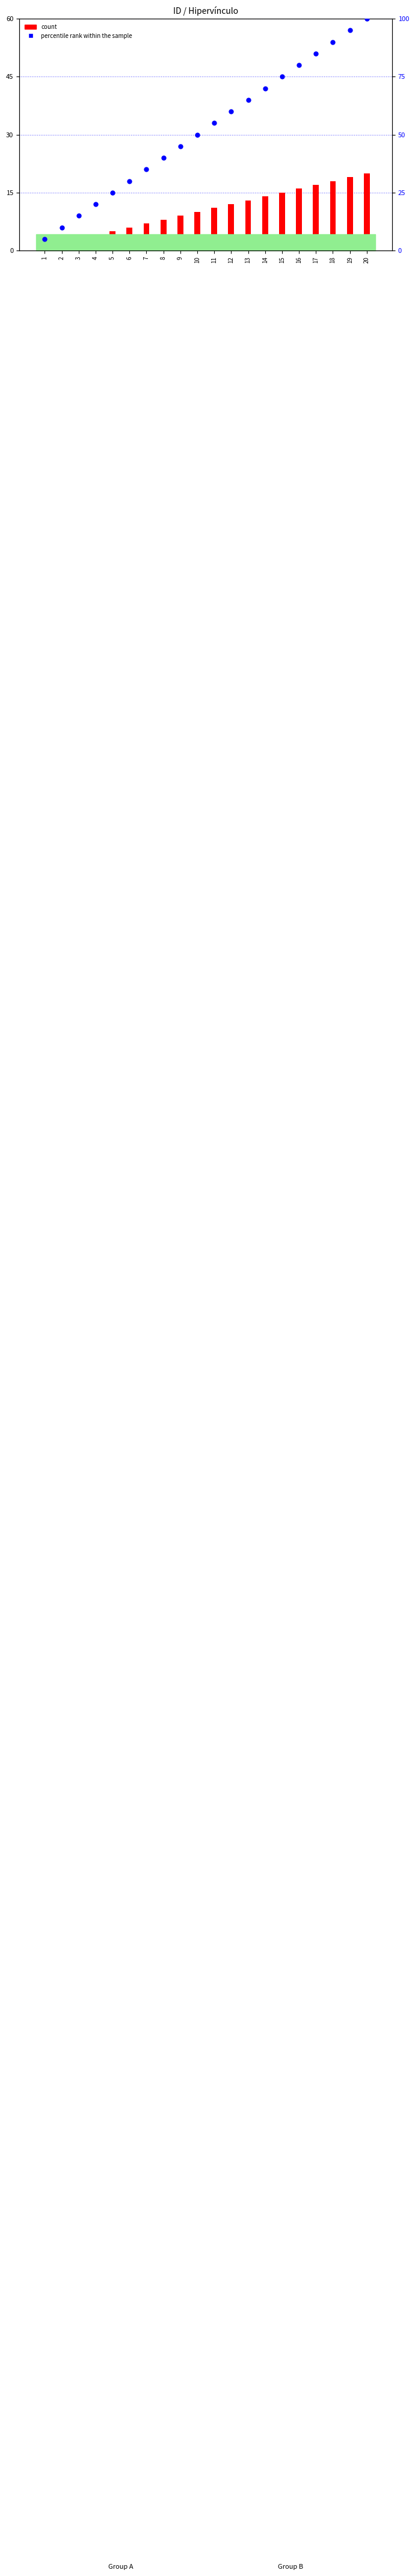

At which category is the sum across all series the highest?

20